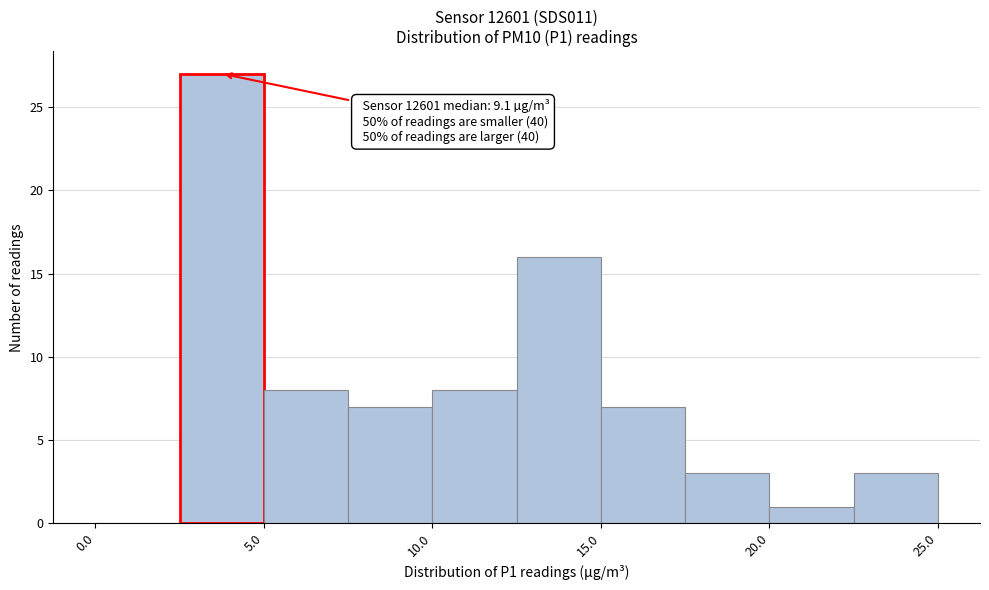

Which range on the x-axis has the tallest bar?

2.5 to 5.0